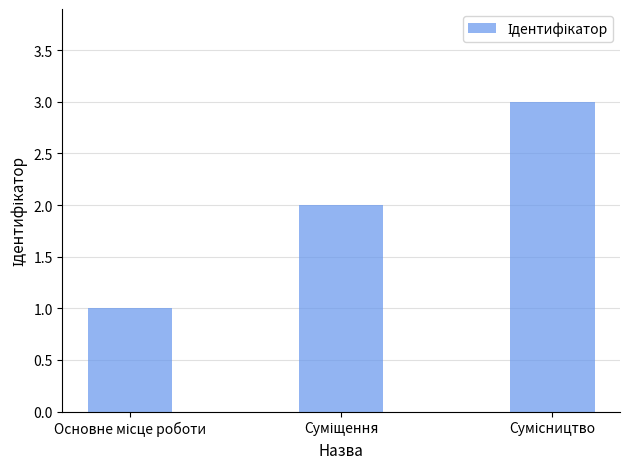

What is the greatest value displayed?

3